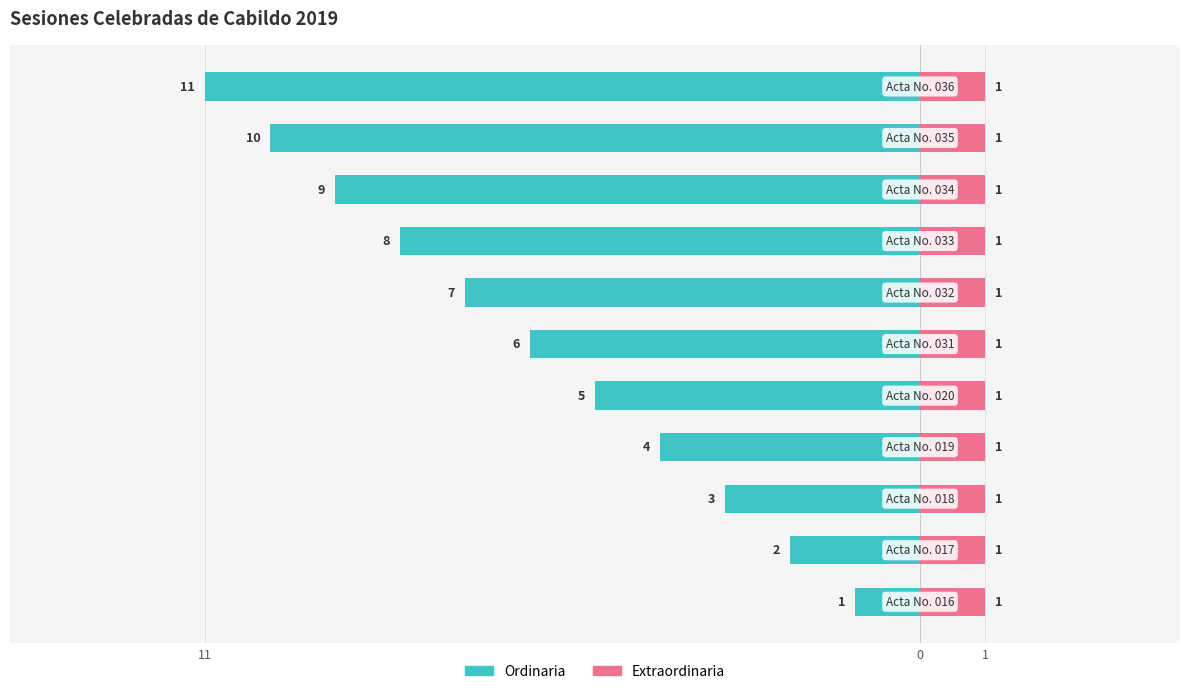

The value of Ordinaria at 5 is -3.7. True or false?

False